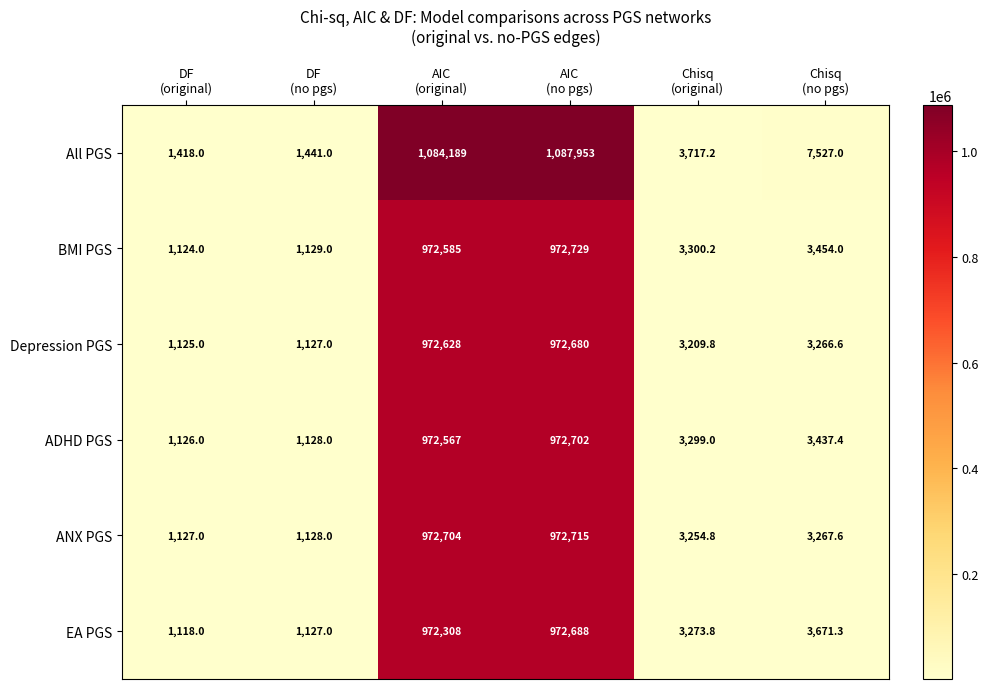

Which series has the widest spread of values?

All PGS